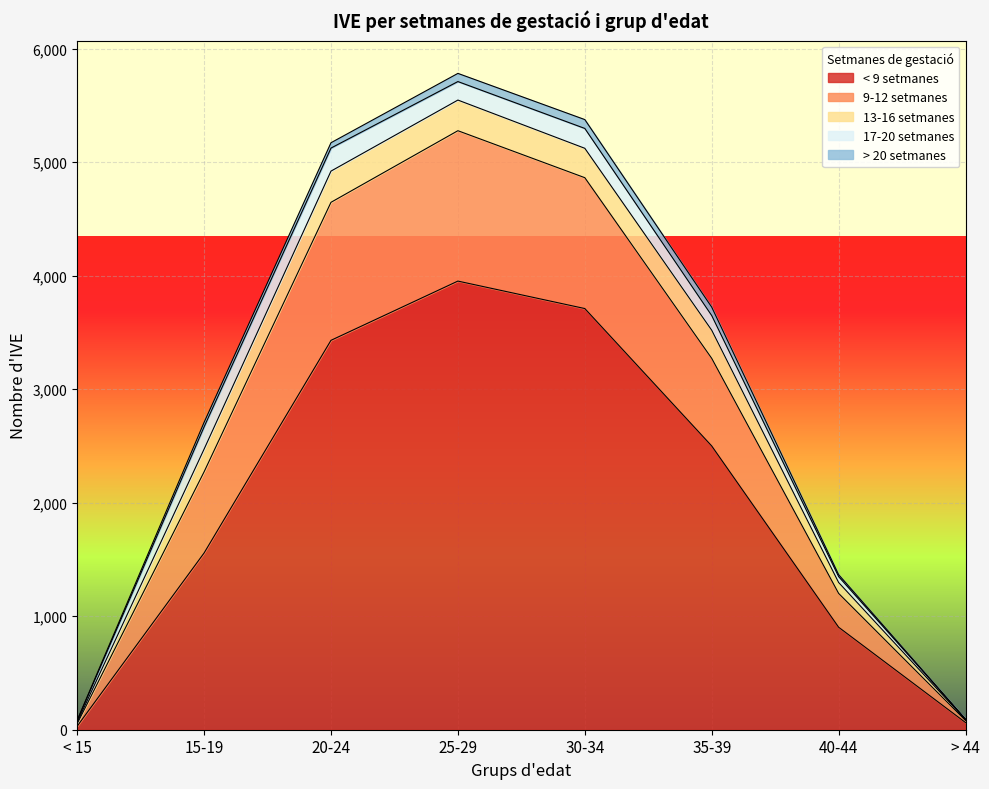

Reading right to left, what are all the values shown in this chart?

< 9 setmanes: > 44=63	40-44=903	35-39=2500	30-34=3711	25-29=3953	20-24=3431	15-19=1557	< 15=31
9-12 setmanes: > 44=18	40-44=298	35-39=772	30-34=1153	25-29=1325	20-24=1216	15-19=715	< 15=22
13-16 setmanes: > 44=7	40-44=96	35-39=248	30-34=259	25-29=270	20-24=275	15-19=200	< 15=13
17-20 setmanes: > 44=4	40-44=52	35-39=129	30-34=175	25-29=163	20-24=203	15-19=196	< 15=13
> 20 setmanes: > 44=2	40-44=17	35-39=74	30-34=78	25-29=72	20-24=47	15-19=40	< 15=4